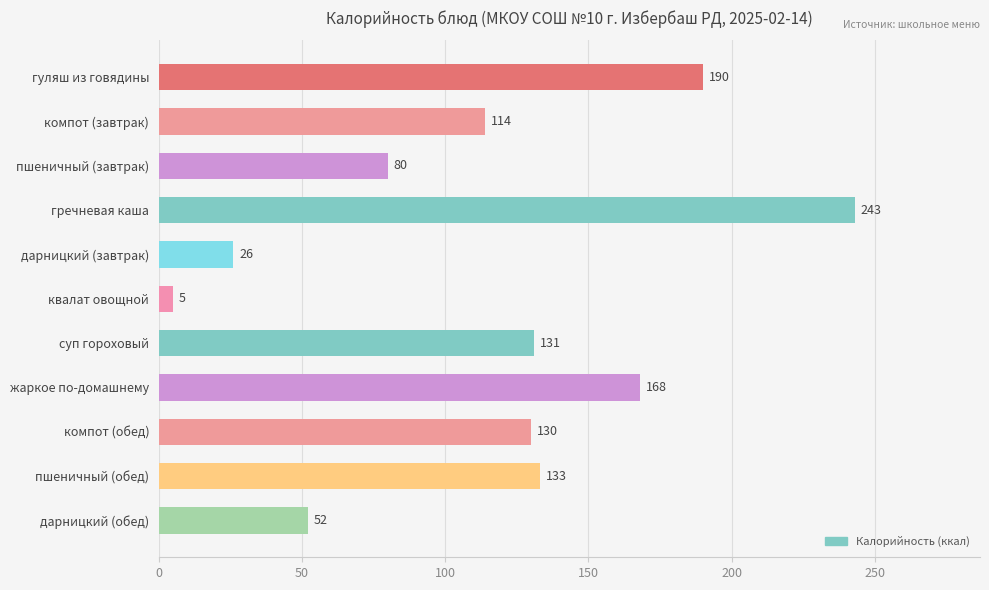

Is it true that the value at гуляш из говядины is 299?

False